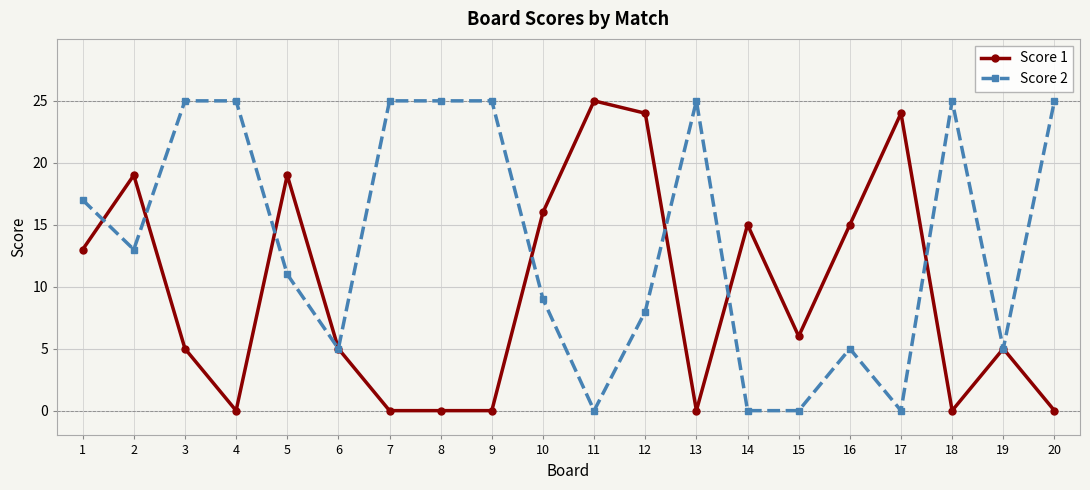

Between 15 and 16, which series saw the biggest shift?

Score 1